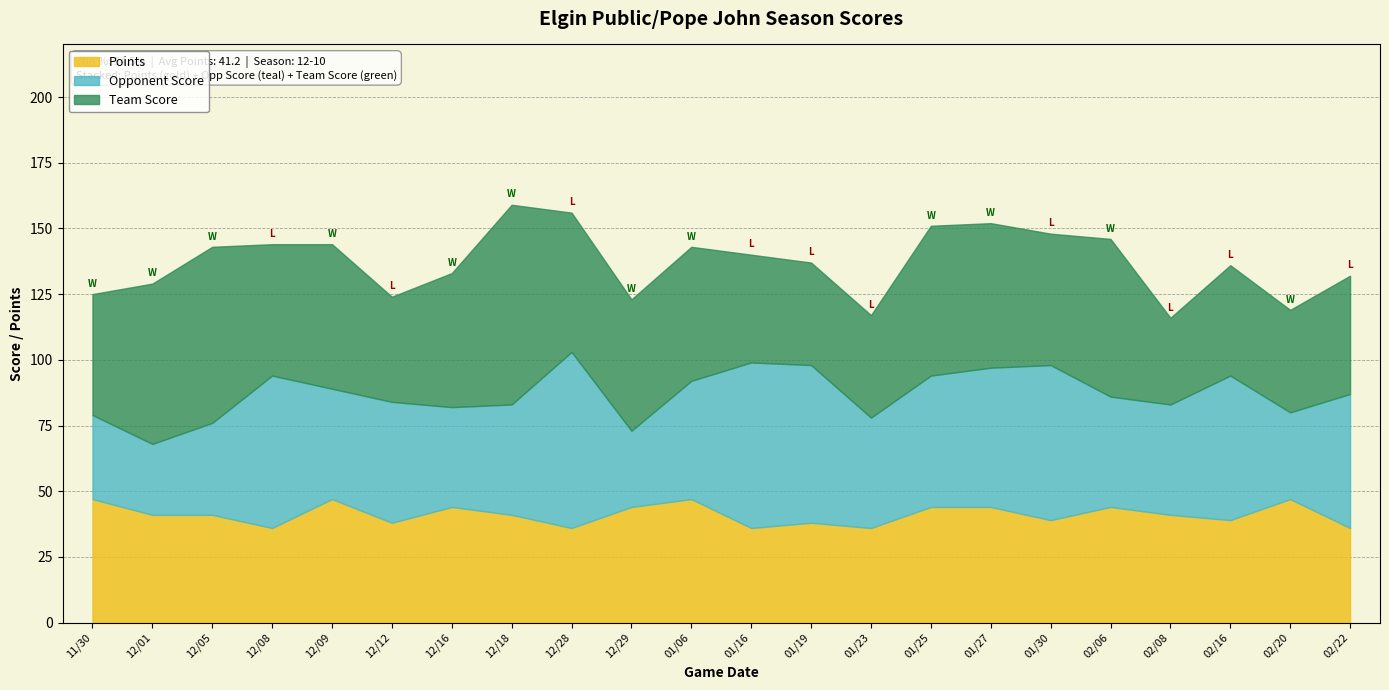

What is the total value across all series at 01/16?

140